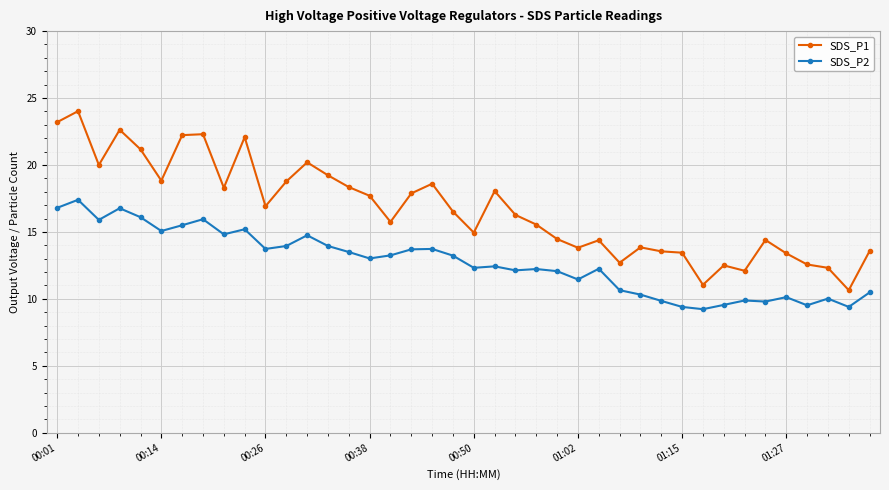

What is the minimum value shown in the chart?

9.2